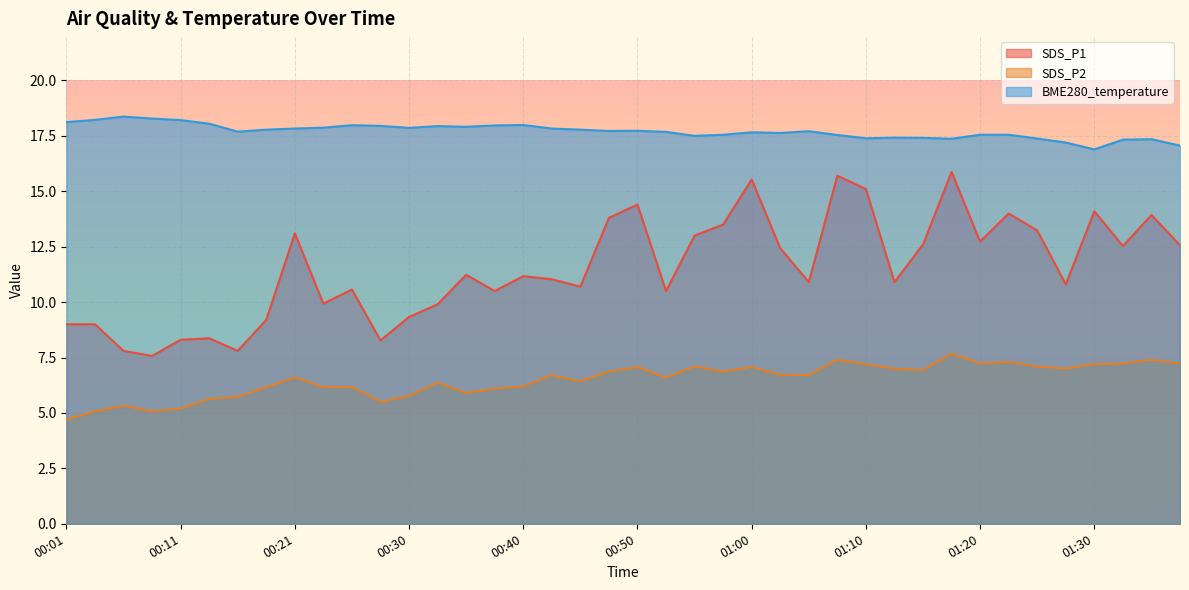

True or false: SDS_P2 has more than 2 points higher than both neighbors.

True